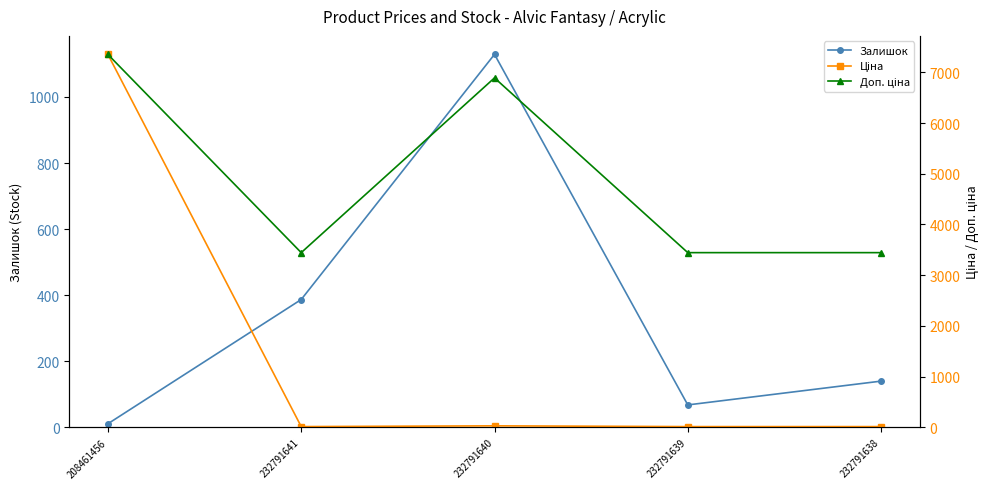

What is the value of the Доп. ціна point at the 3rd from the left?

6890.0